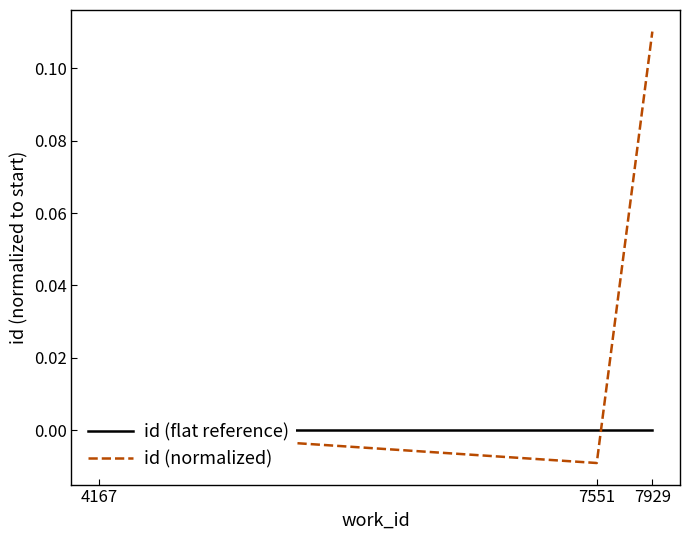

What is the sum of the id (normalized) values at 4167 and 7929?

0.1